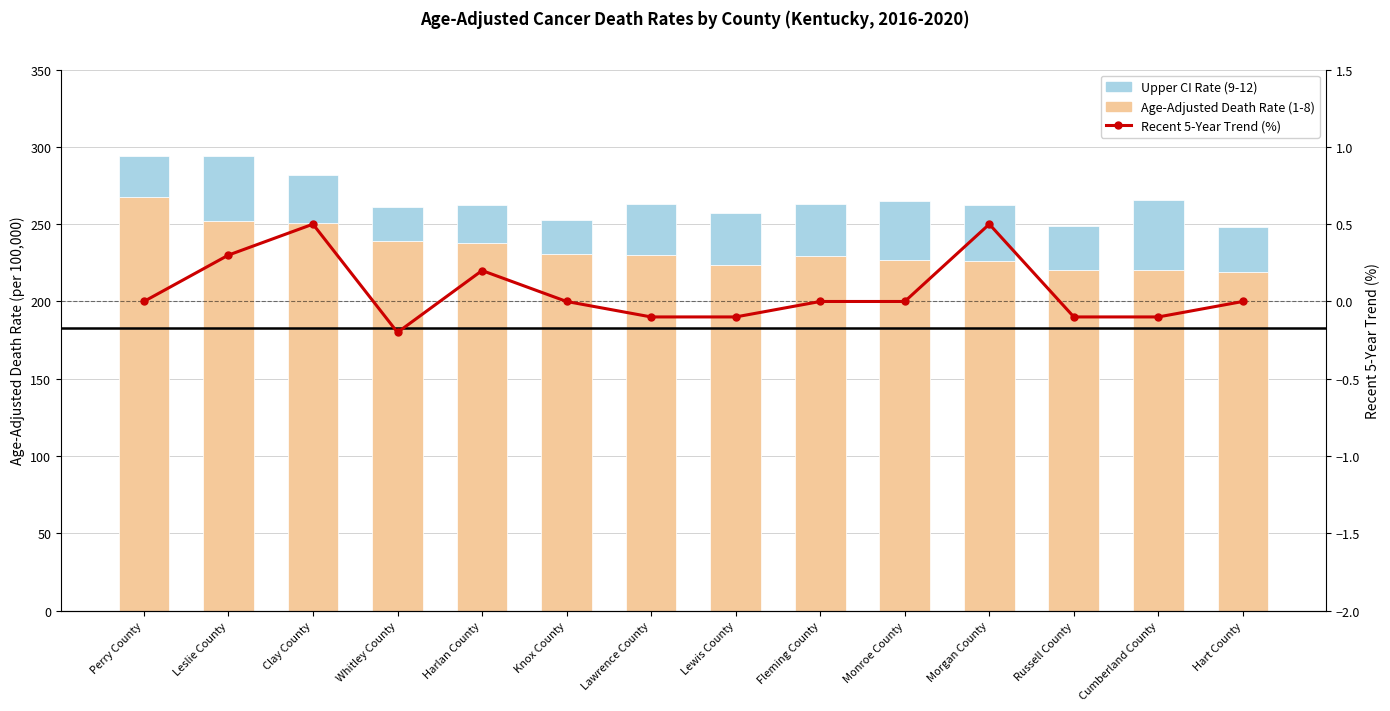

What are all the series names shown in the legend?

Age-Adjusted Death Rate (1-8), Upper CI Rate (9-12), Recent 5-Year Trend (%)